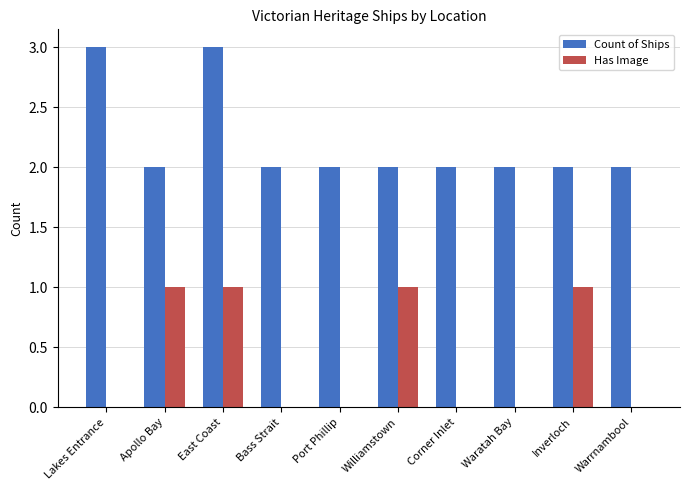

Which series has the largest total across all categories?

Count of Ships